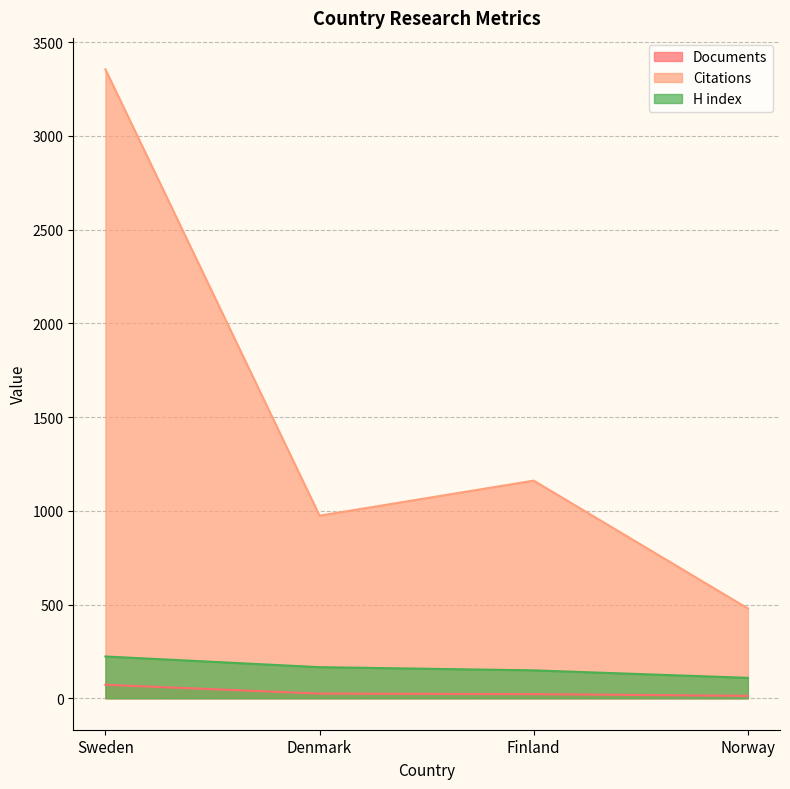

Where does the H index series first go above 166?

Sweden